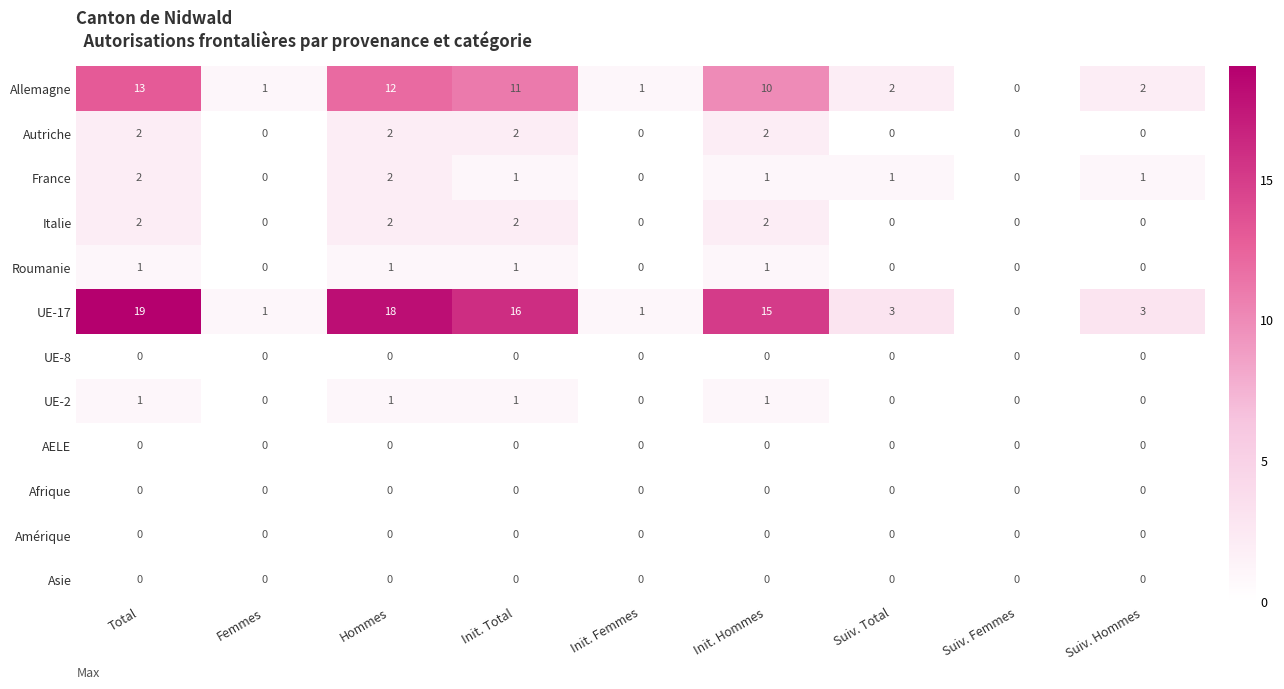

Count the France values in the range 0 to 1.

7